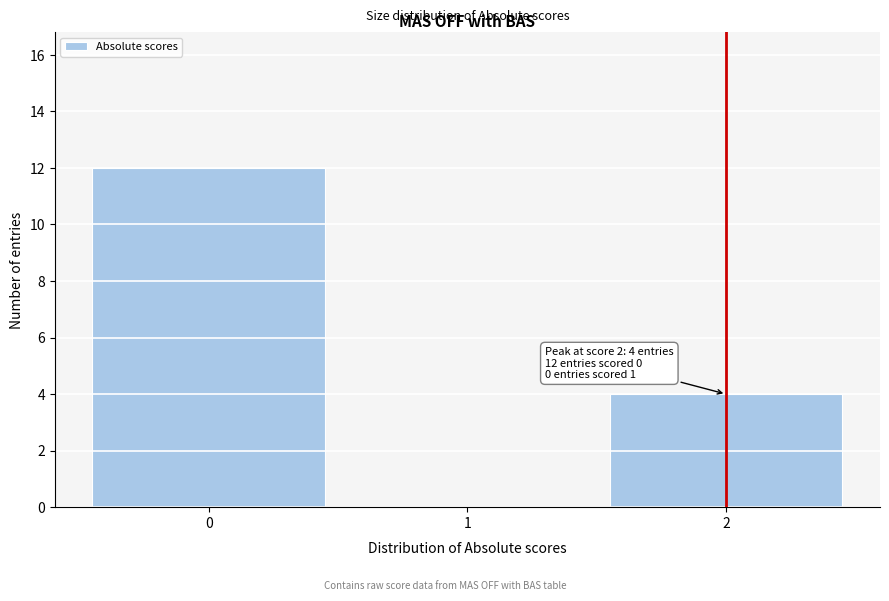

Over which range of the x-axis is the bar tallest?

-0.5 to 0.5